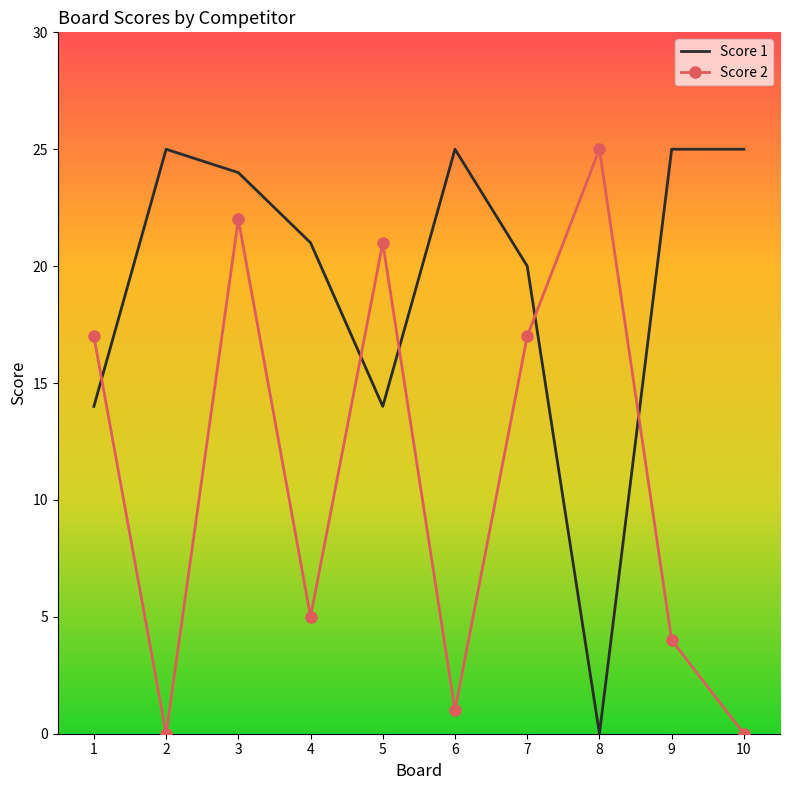

How many interior local peaks does the Score 2 series have?

3